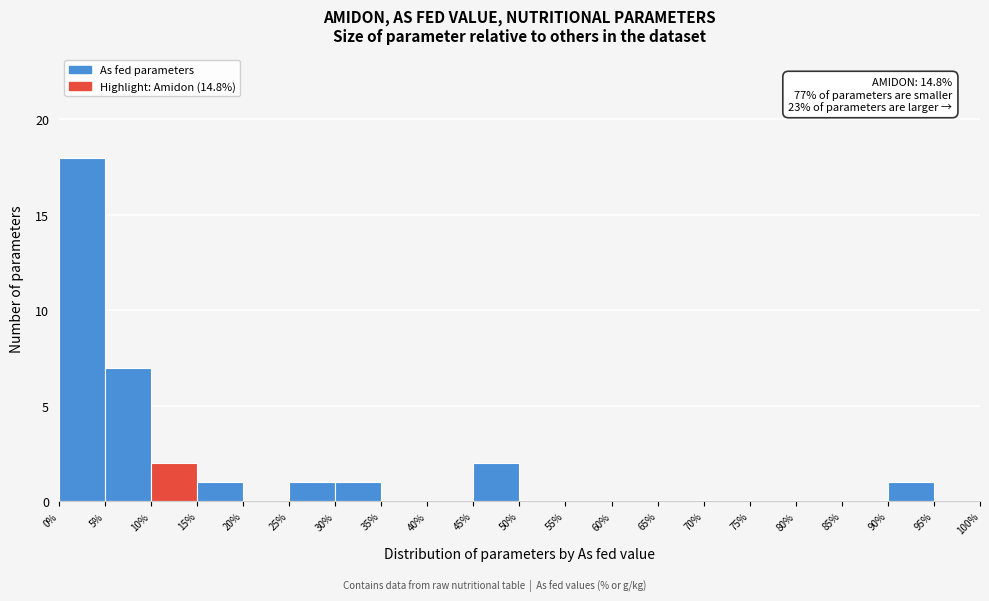

Which range on the x-axis has the tallest bar?

0% to 5%